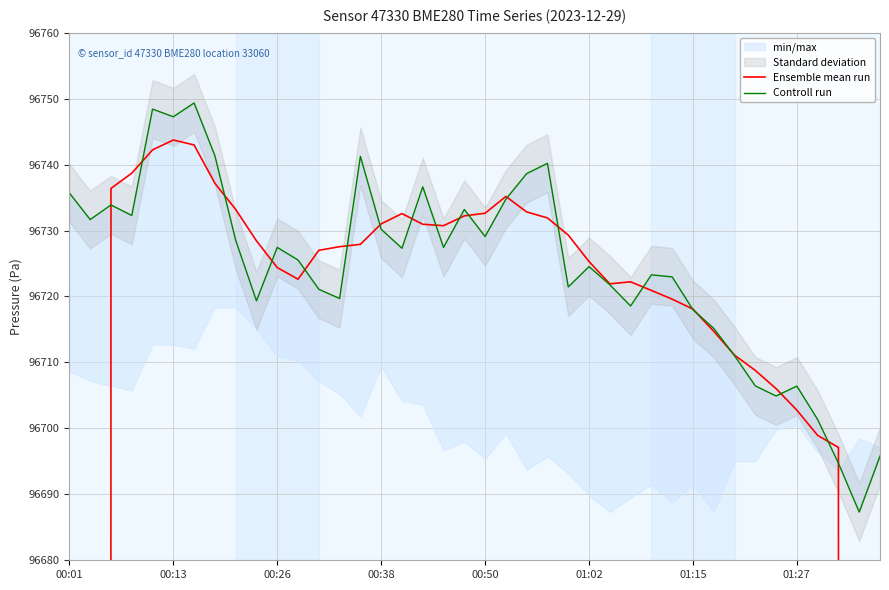

True or false: Controll run has a value of 22099.1 at 01:27.

False